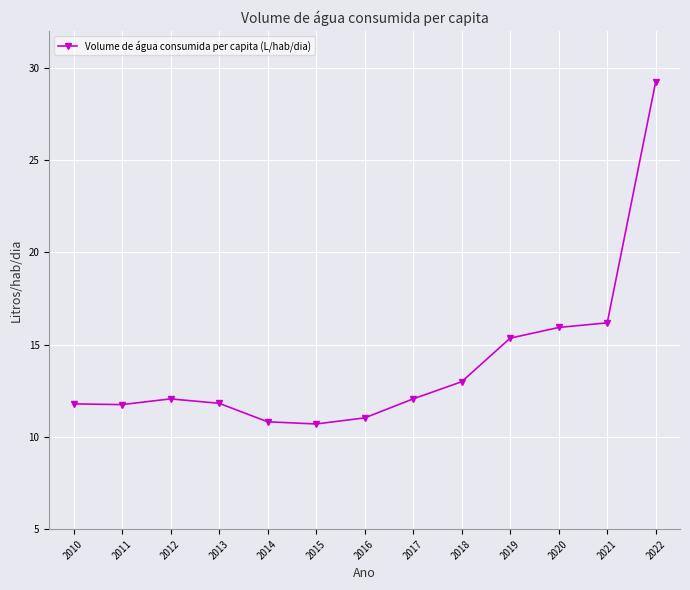

What is the difference between the values at 2010 and 2014?

1.0